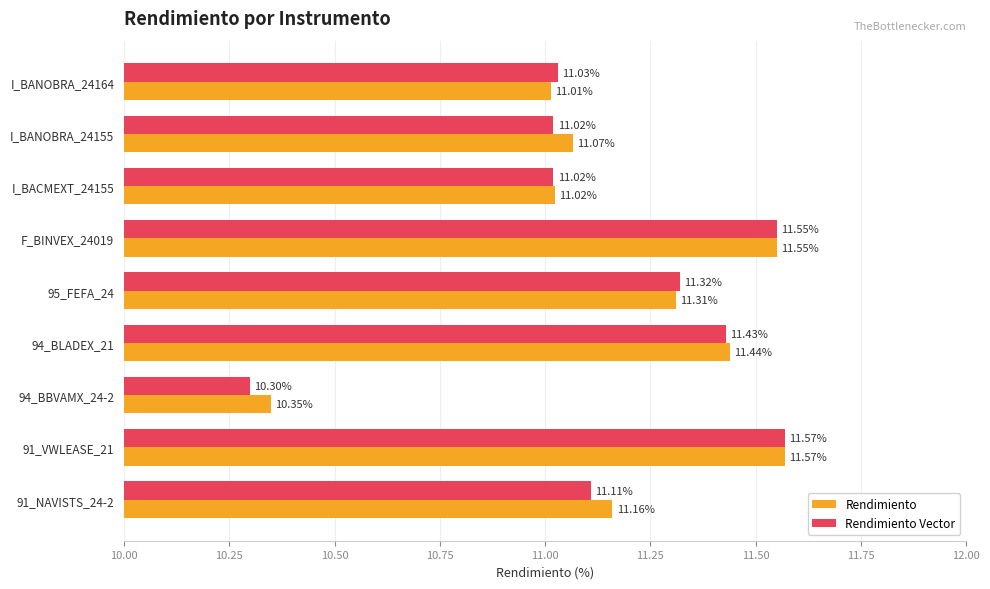

Rank the series by their average value, from lowest to highest.

Rendimiento Vector, Rendimiento